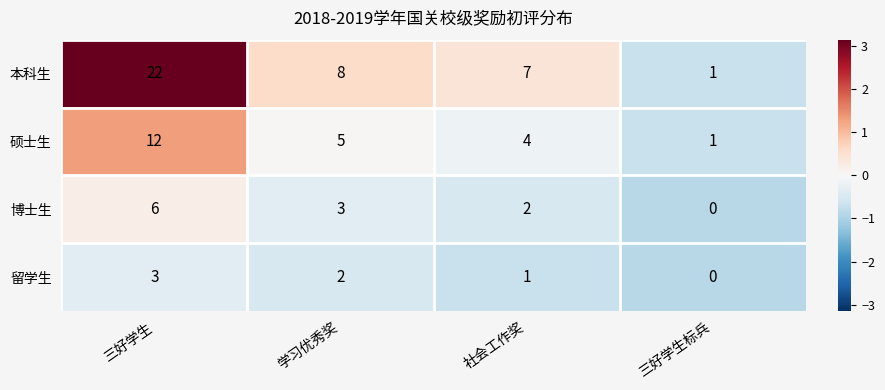

Between 三好学生 and 三好学生标兵, which series saw the biggest shift?

本科生